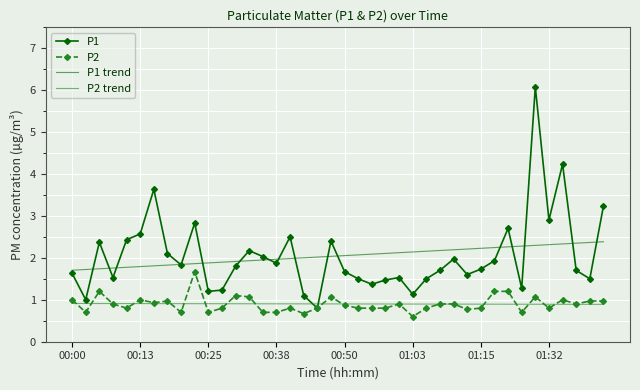

What is the highest value of the P1 series?

6.1